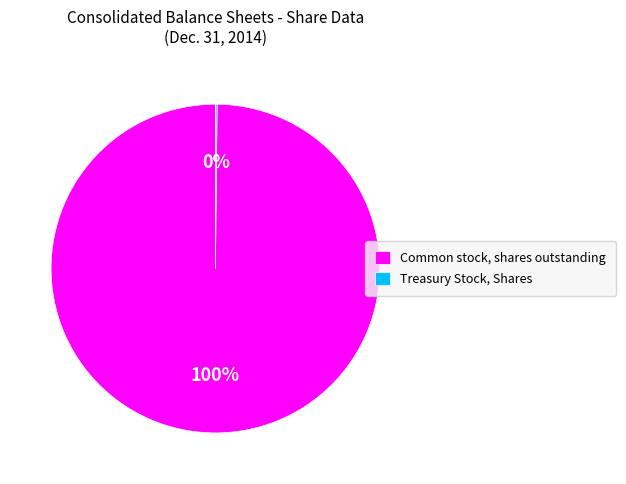

To the nearest percent, what is the difference between the largest and smallest slice percentages?

100%